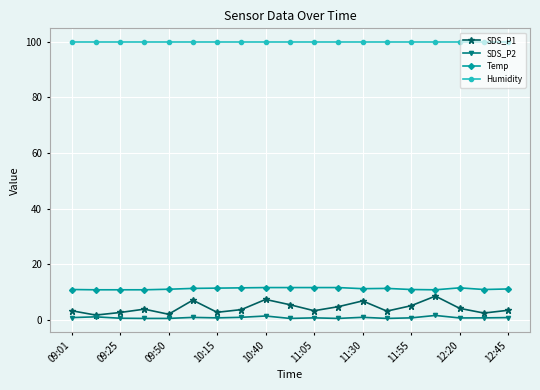

What is the value of the Humidity point at the 14th from the left?

99.9